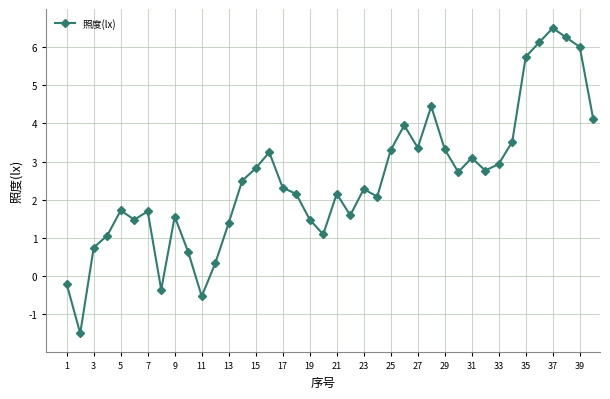

What is the difference between the second highest and second lowest values?

6.8